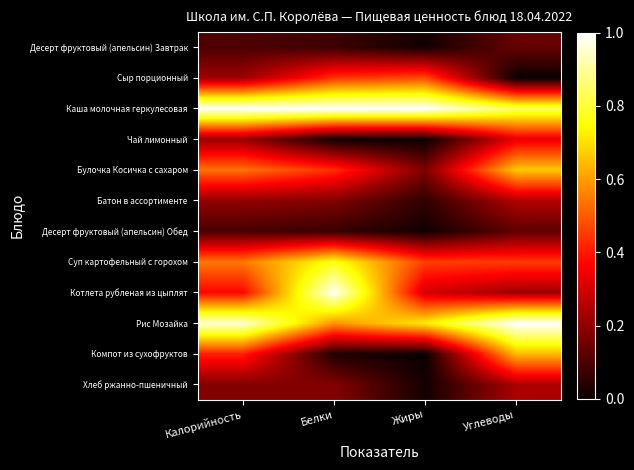

Rank the series at Калорийность from highest to lowest value.

Каша молочная геркулесовая, Рис Мозайка, Суп картофельный с горохом, Булочка Косичка с сахаром, Компот из сухофруктов, Котлета рубленая из цыплят, Сыр порционный, Чай лимонный, Батон в ассортименте, Хлеб ржанно-пшеничный, Десерт фруктовый (апельсин) Завтрак, Десерт фруктовый (апельсин) Обед